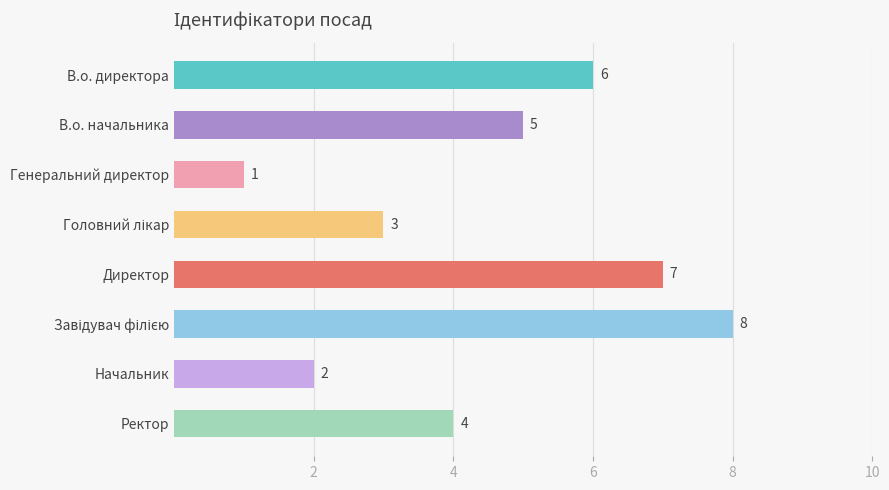

How many categories are shown in the chart?

8